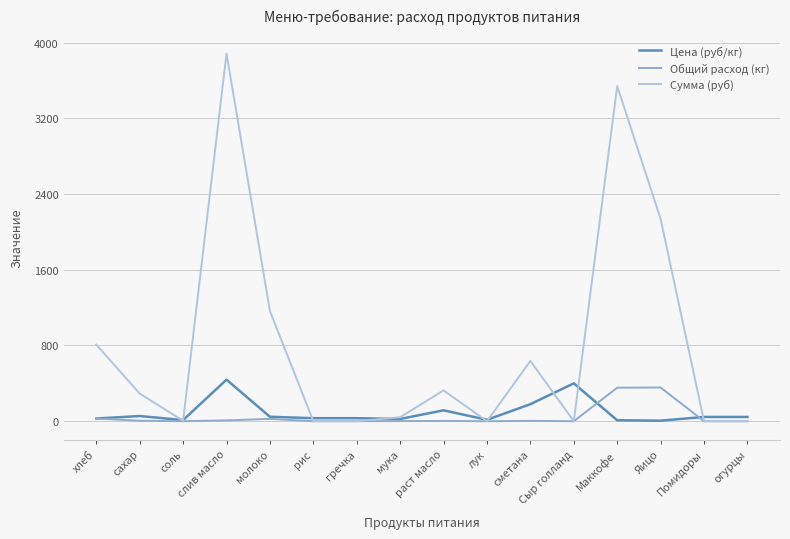

Rank the series at слив масло from lowest to highest value.

Общий расход (кг), Цена (руб/кг), Сумма (руб)